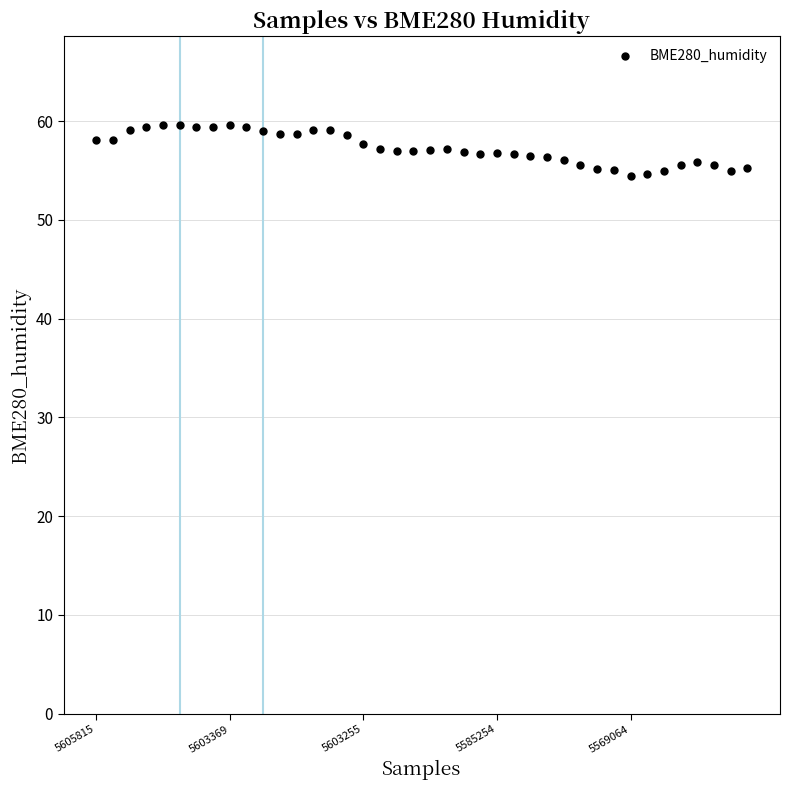

Count the number of points in this scatter plot.

40